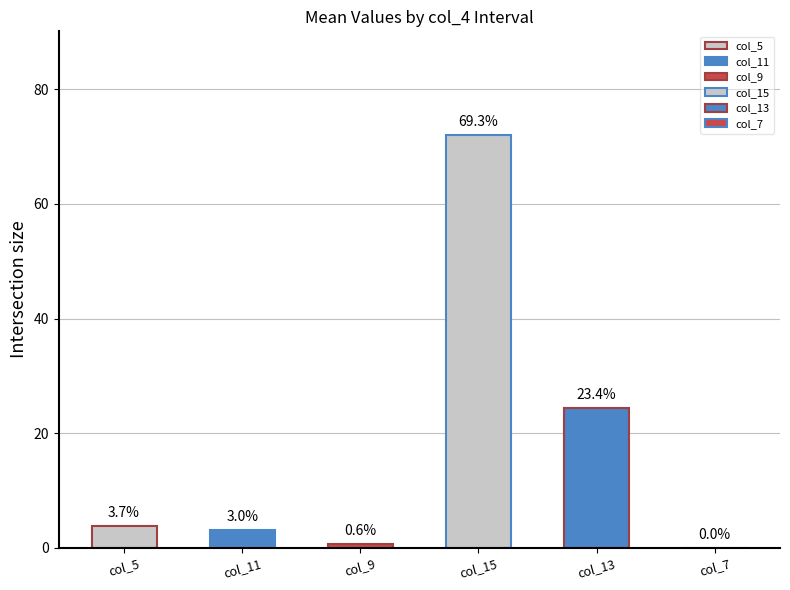

True or false: col_13 has a value of 24.4 at 30.

True